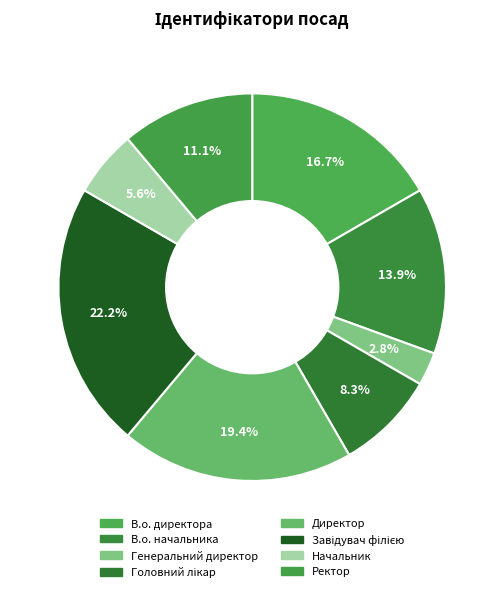

Is Завідувач філією the majority of the pie?

No